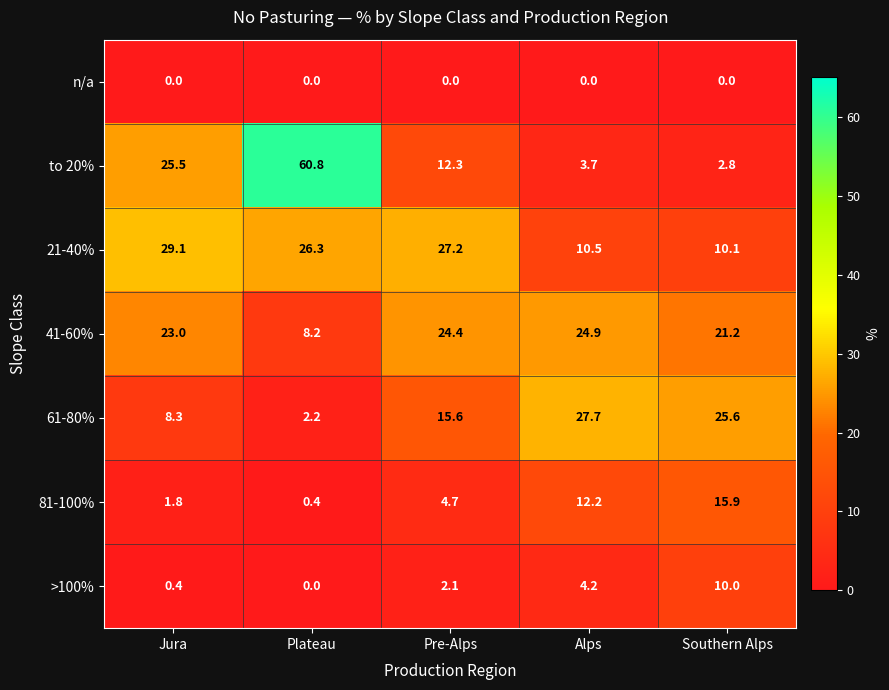

The 41-60% series shows 23.0 at Jura. True or false?

True